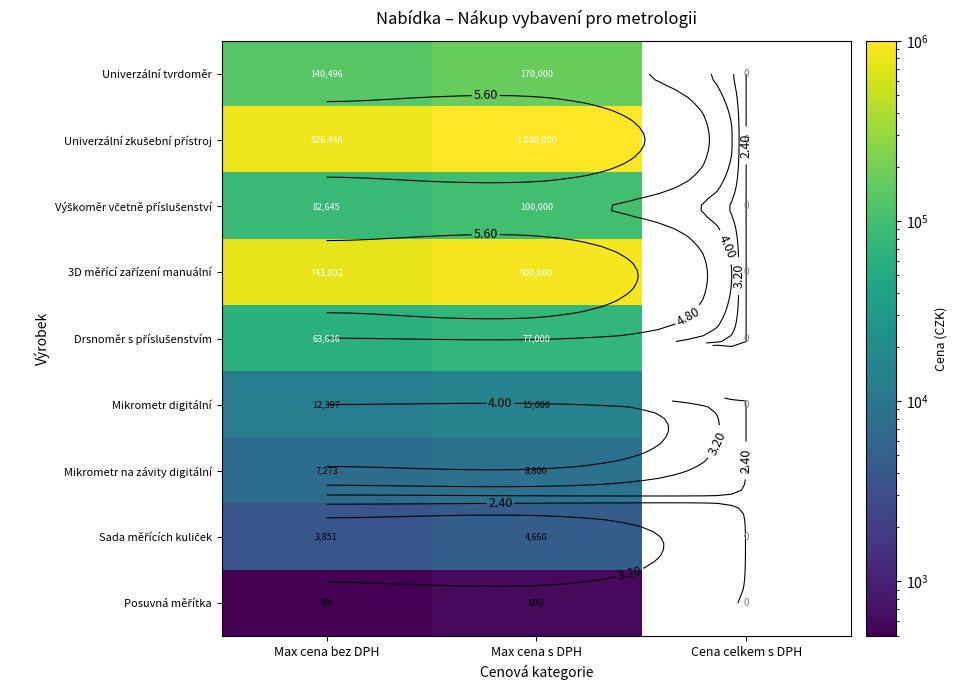

Is it true that Univerzální tvrdoměr equals 170000.0 at Max cena s DPH?

True